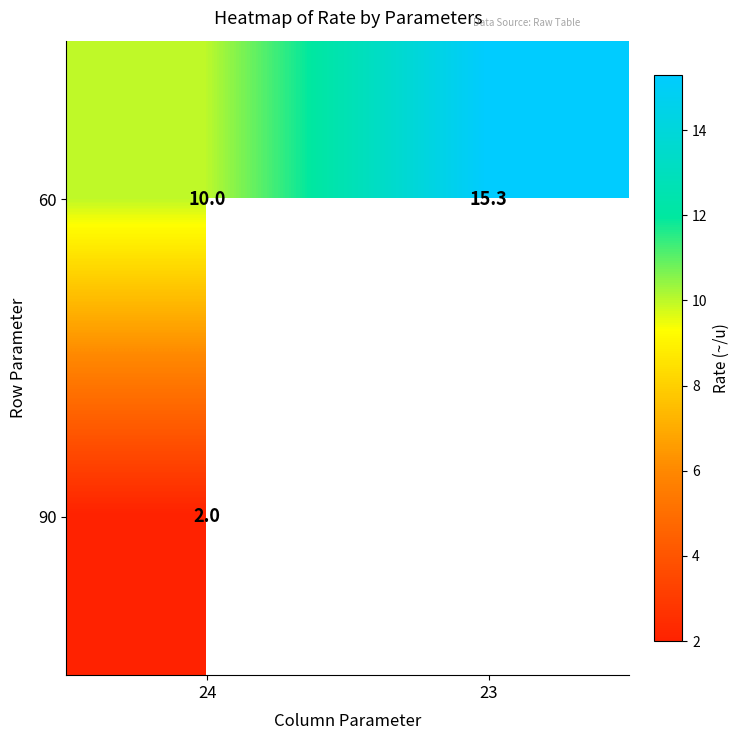

At how many categories does at least one series exceed 10?

1